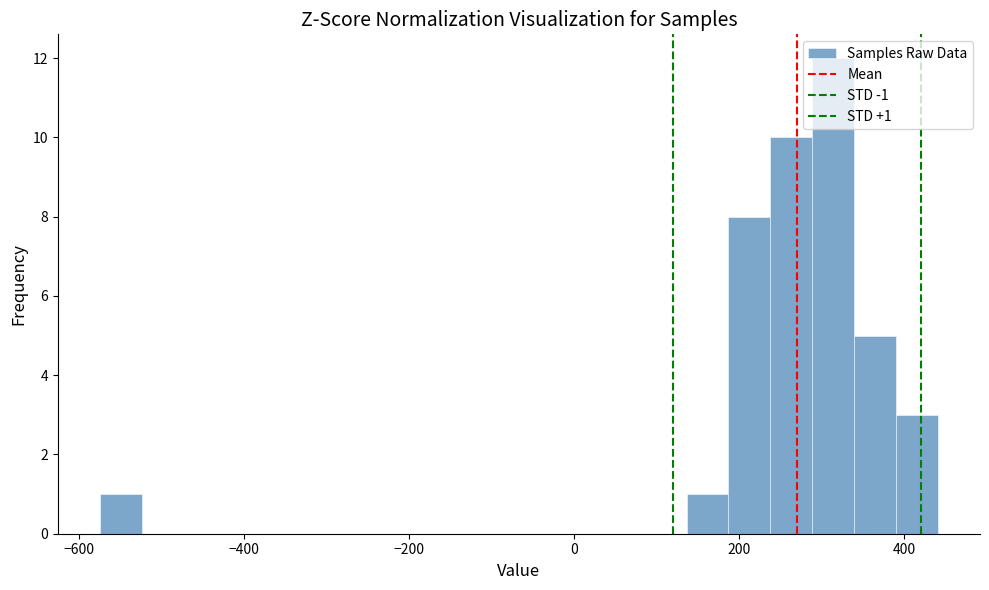

Read against the x-axis, roughly where is the centre of the tallest bar?

320